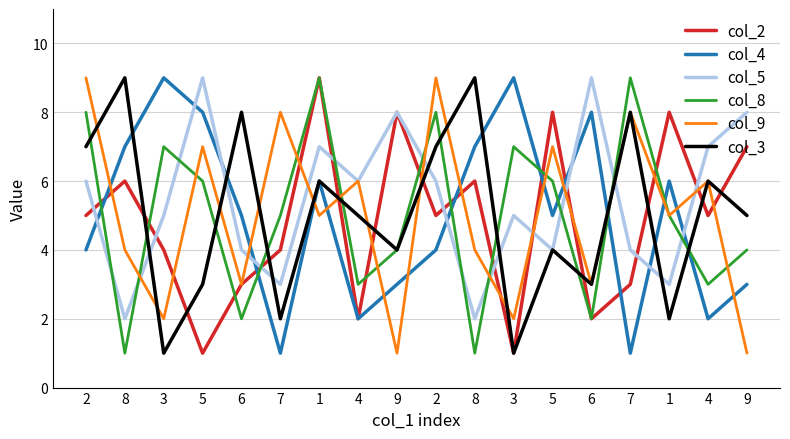

Does the chart display data point markers on the line(s)?

No